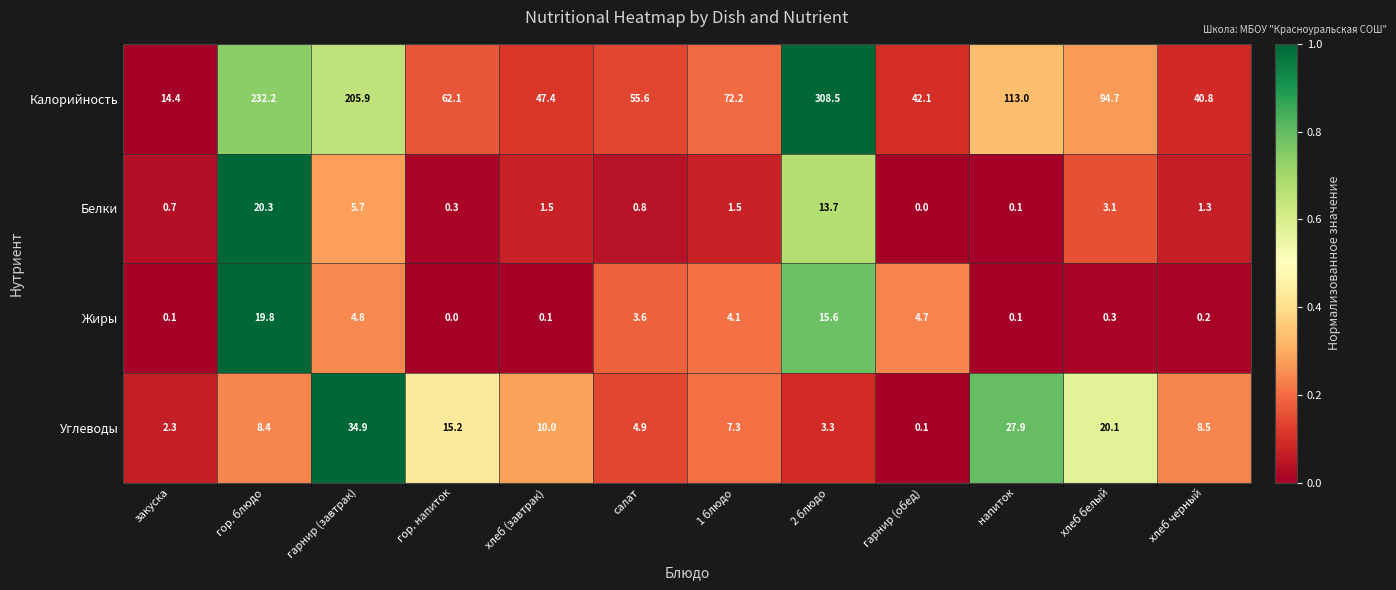

At гарнир (обед), list the series in order from smallest to largest.

Белки, Углеводы, Жиры, Калорийность